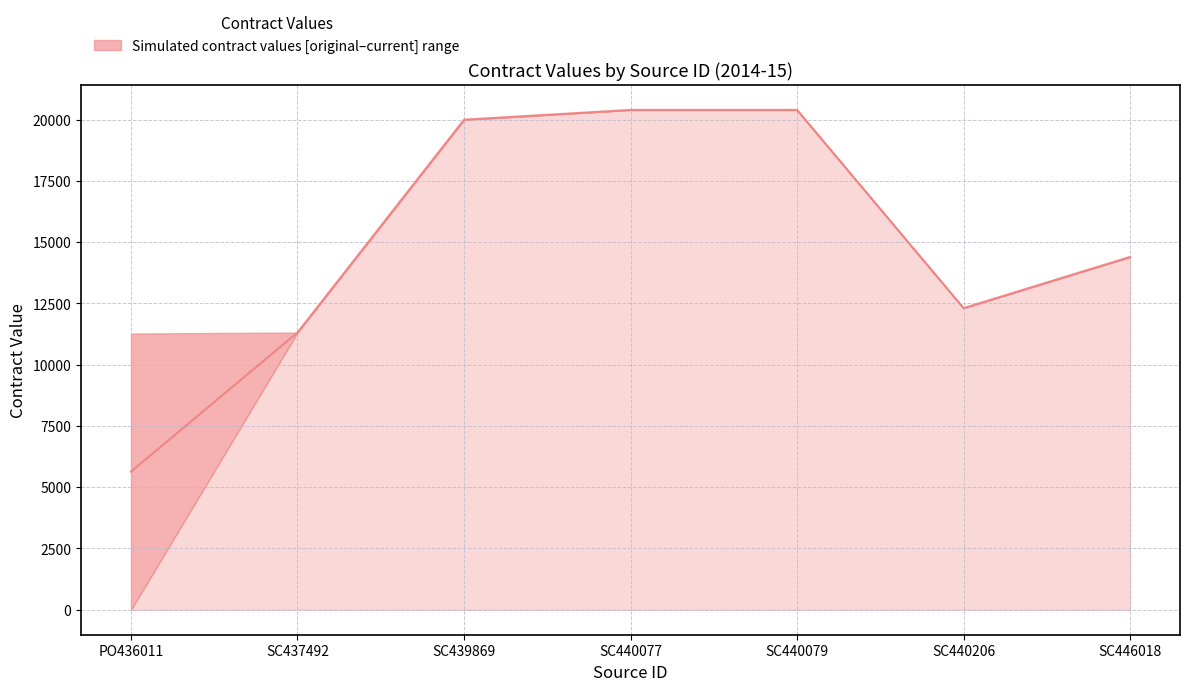

True or false: the data shows 20400.0 at SC440077.

True